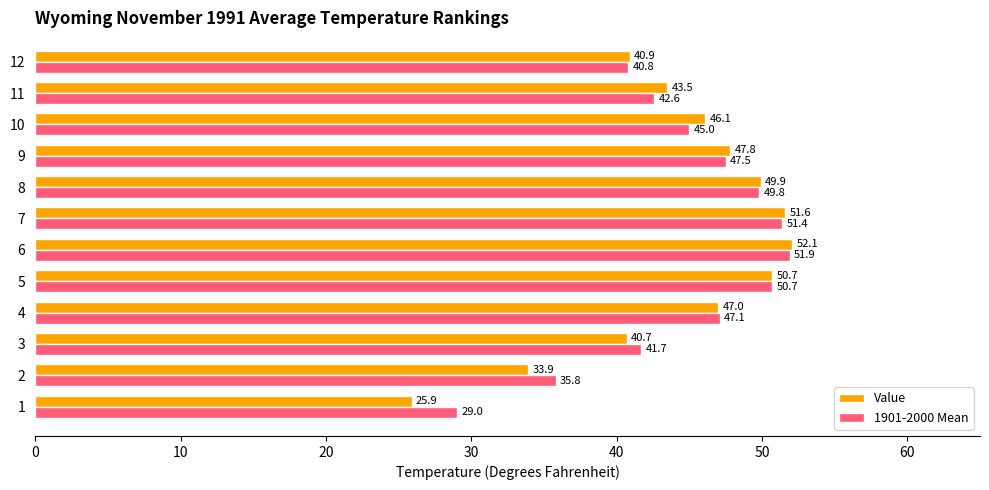

What is the difference between the maximum and second lowest values in the 1901-2000 Mean series?

16.1